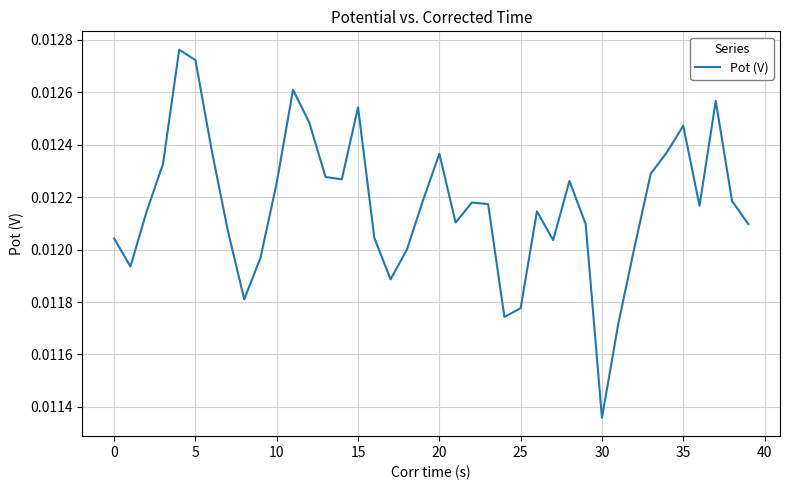

Does the chart display data point markers on the line(s)?

No